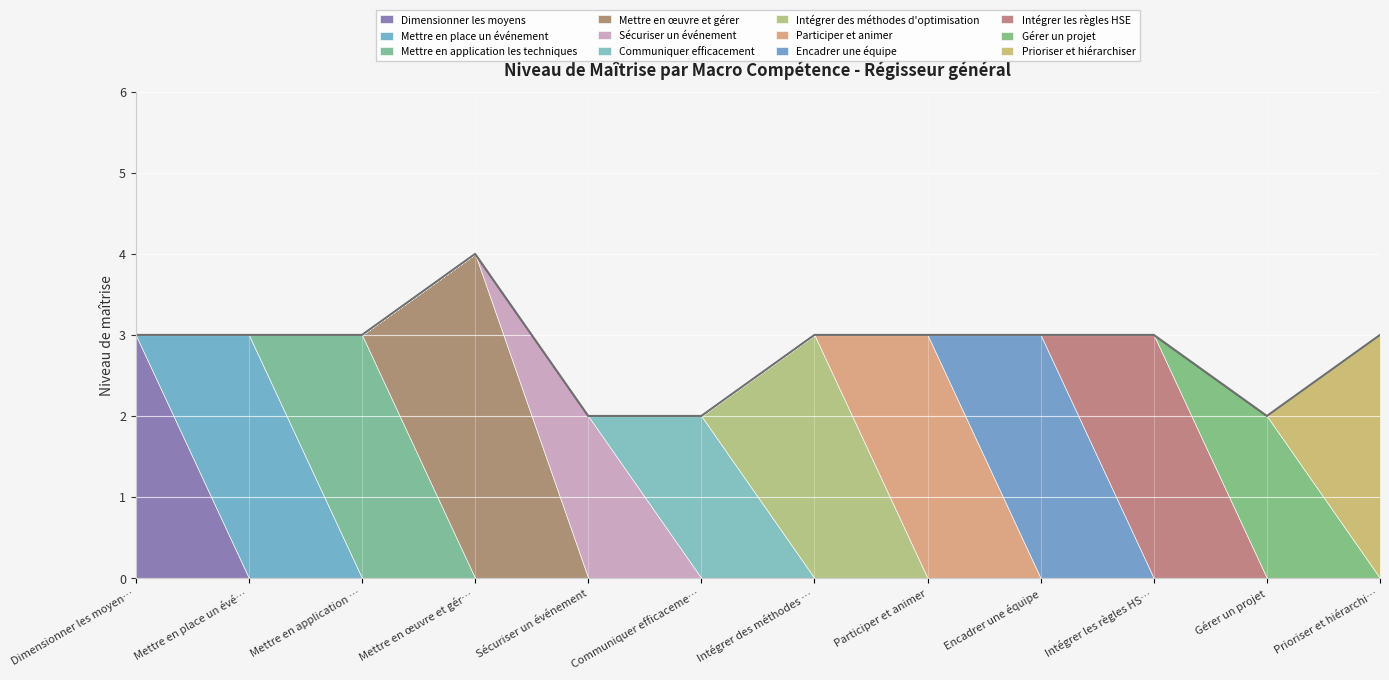

What is the maximum value for Dimensionner les moyens?

3